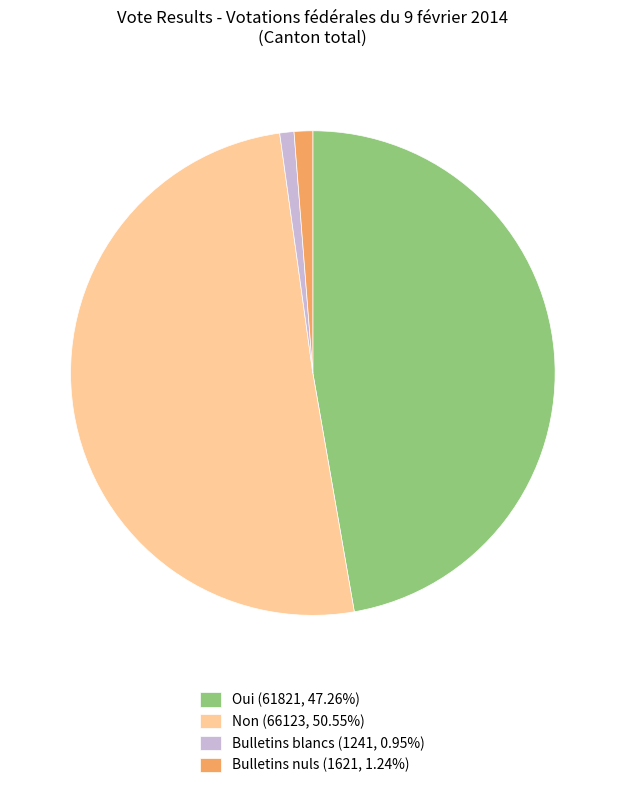

Combined, do Bulletins blancs (1241, 0.95%) and Bulletins nuls (1621, 1.24%) account for over 50%?

No